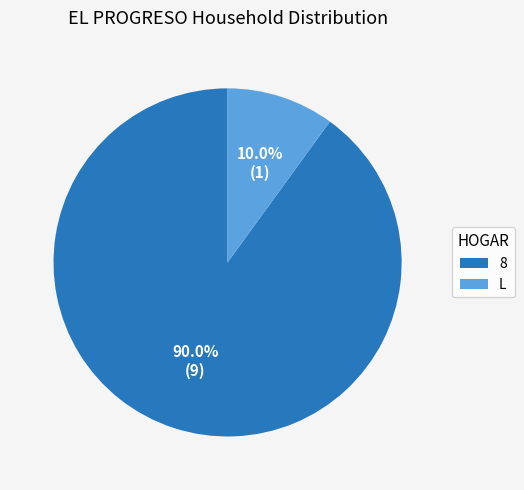

Do 8 and L together represent more than half of the pie?

Yes